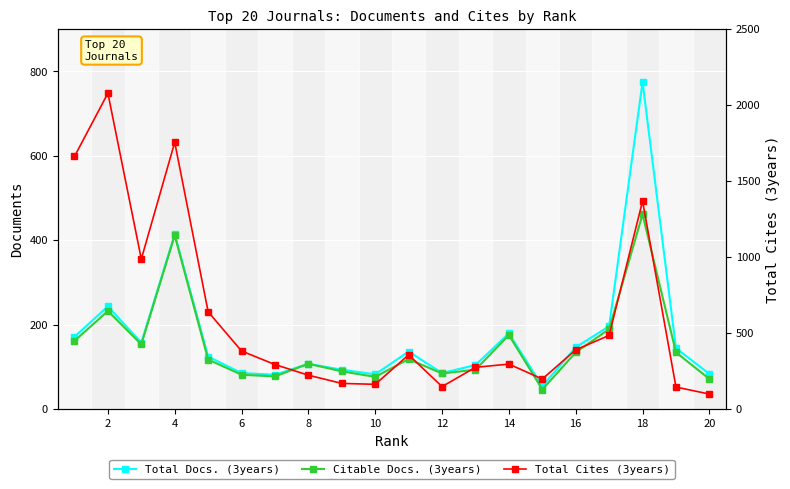

What is the average value of the Citable Docs. (3years) series?

150